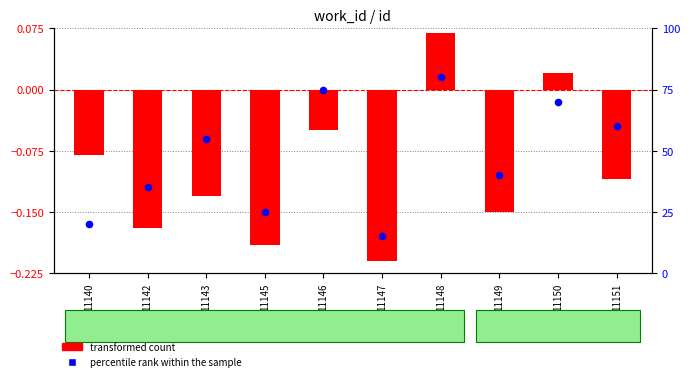

Which series reaches the maximum Y coordinate?

percentile rank within the sample